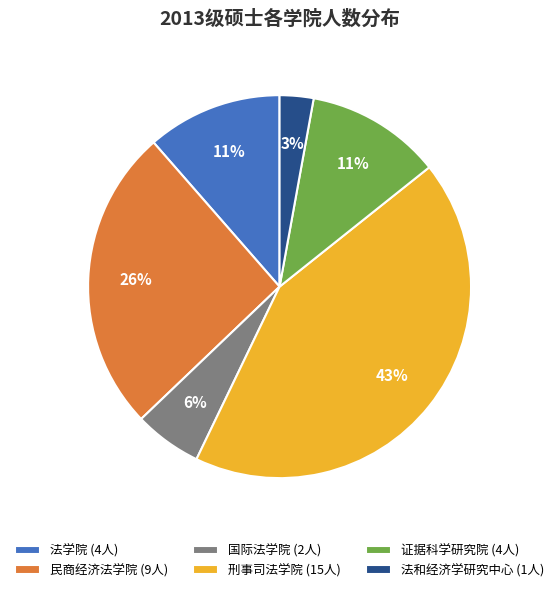

Do 法和经济学研究中心 (1人) and 民商经济法学院 (9人) together represent more than half of the pie?

No